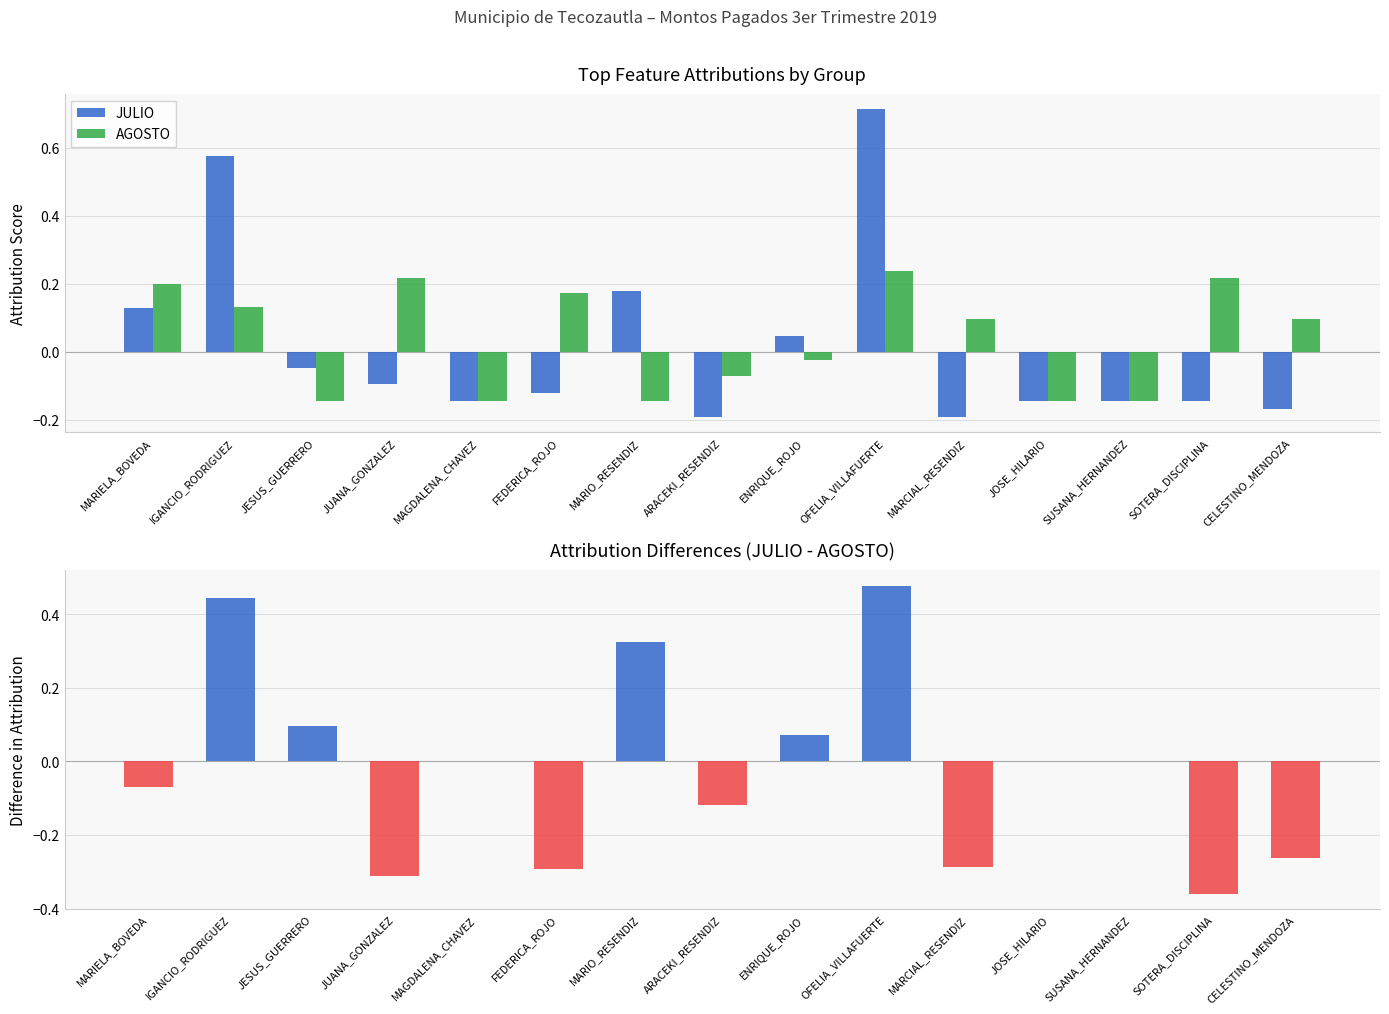

Between MARIELA_BOVEDA and SUSANA_HERNANDEZ, which series saw the biggest shift?

AGOSTO